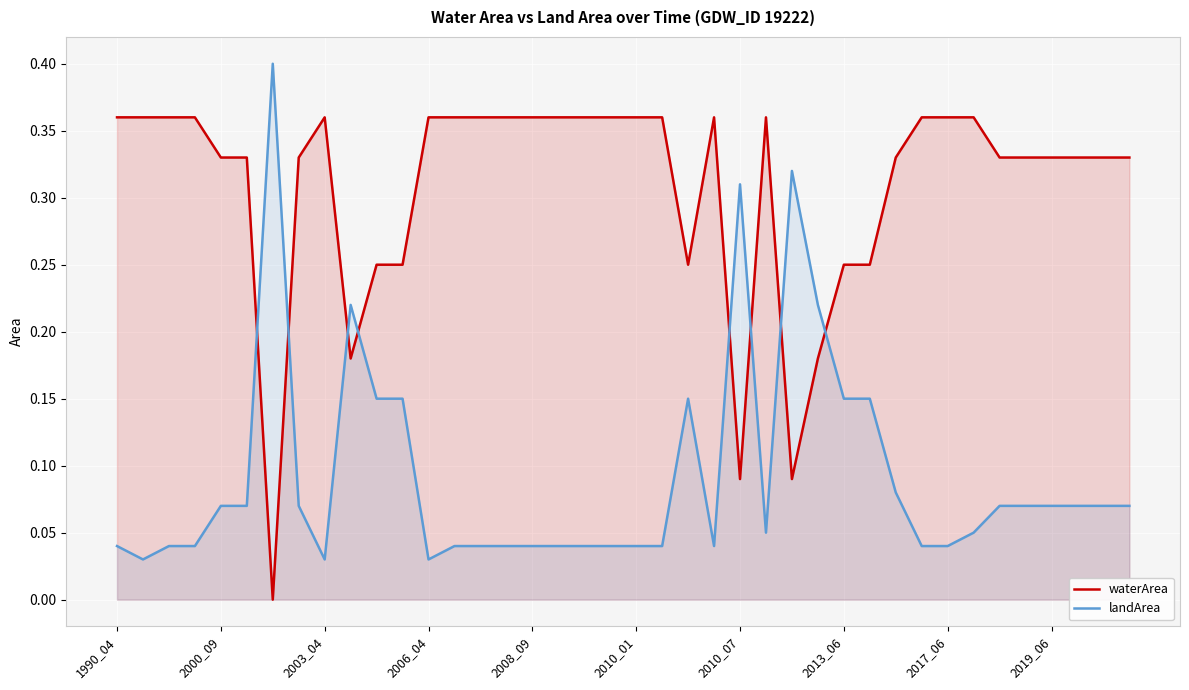

How many times do waterArea and landArea cross each other?

8